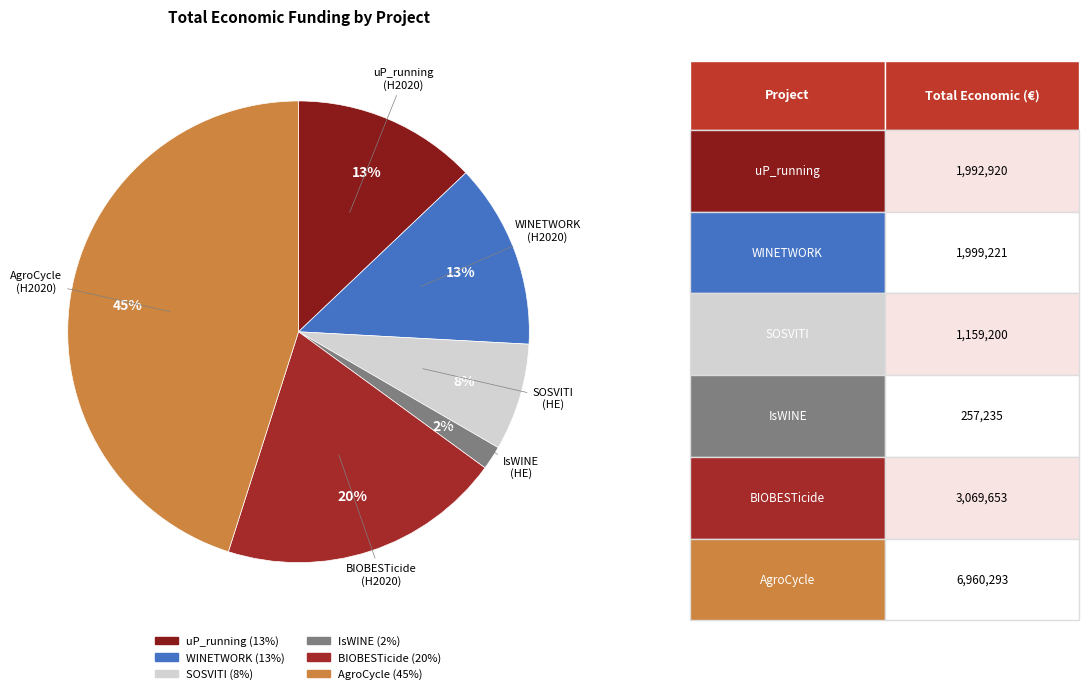

To the nearest percent, what percentage of the pie is IsWINE?

2%